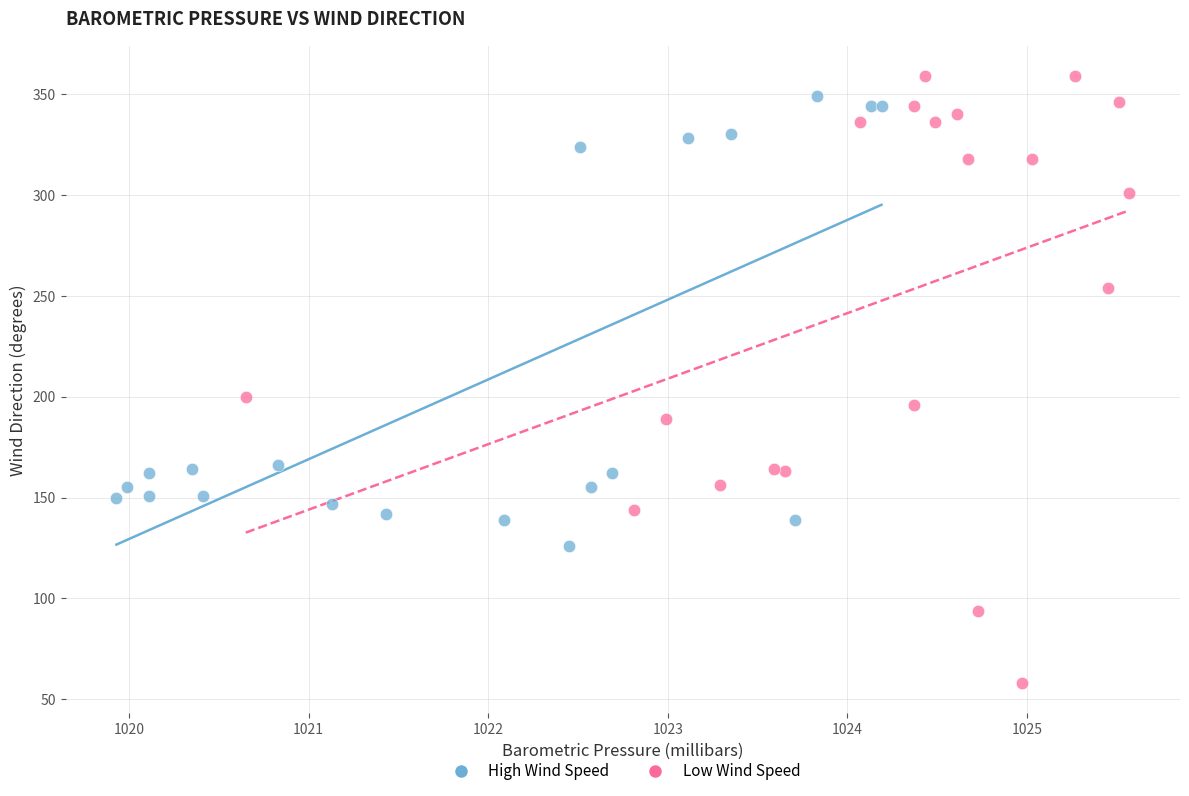

Which series reaches the minimum Y coordinate?

Low Wind Speed